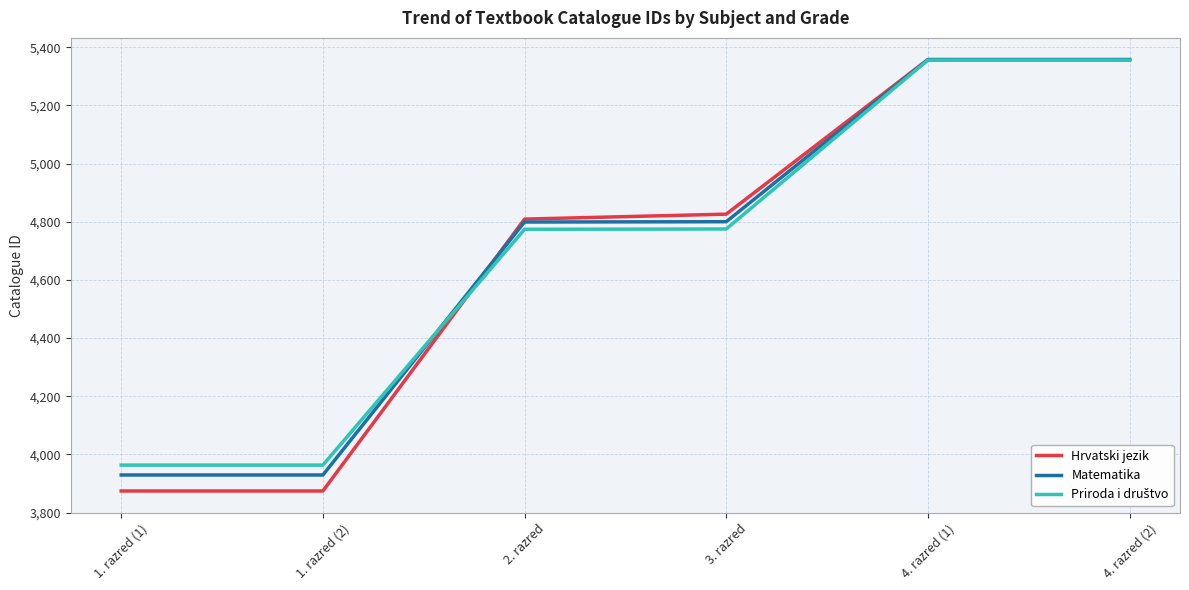

What is the total value across all series at 4. razred (1)?

16071